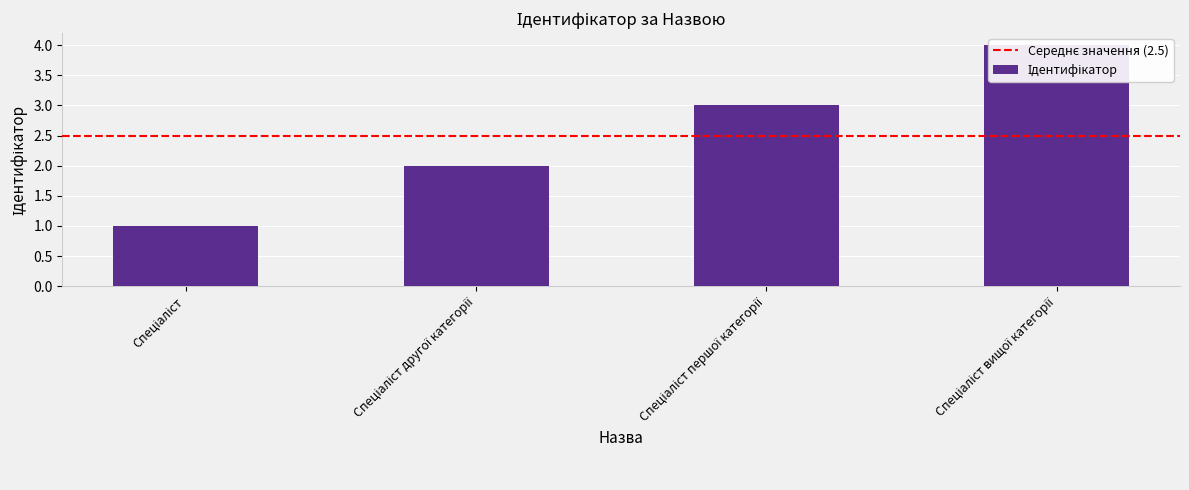

Count the values in the range 2 to 4.

3